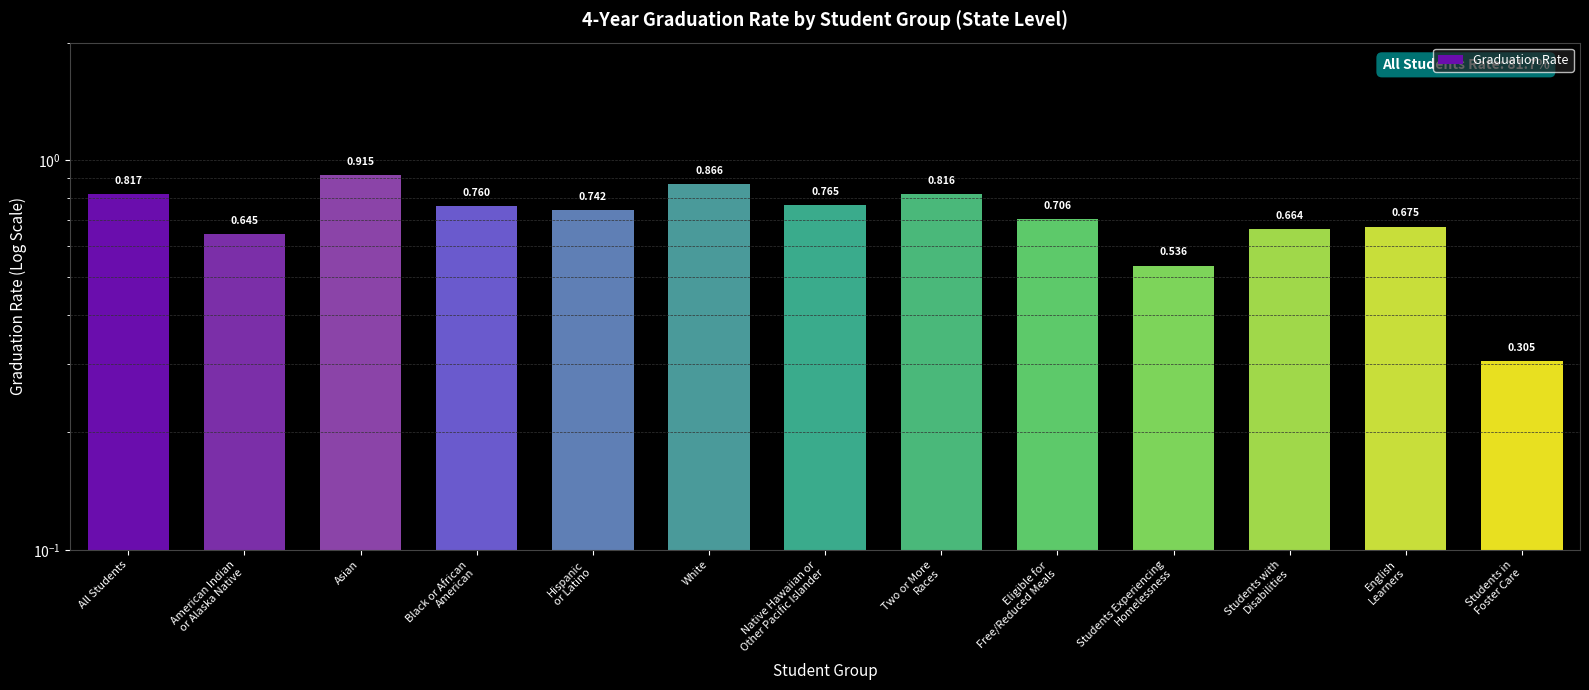

What is the average value?

0.7